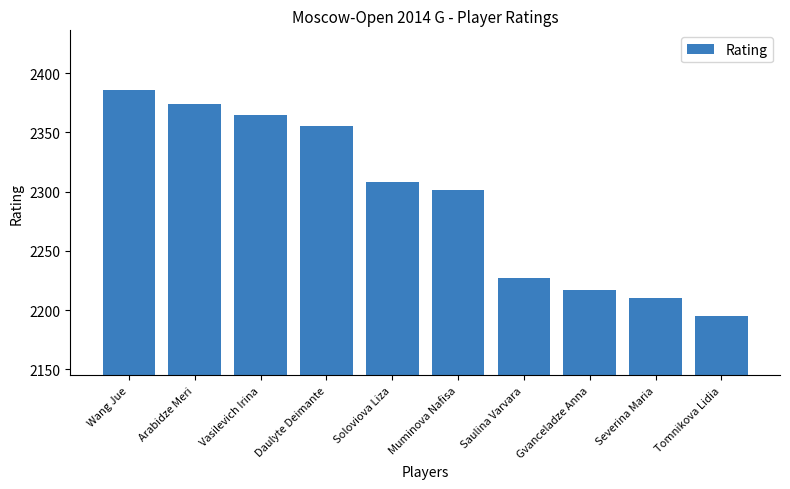

Read the value at Severina Maria.

2210